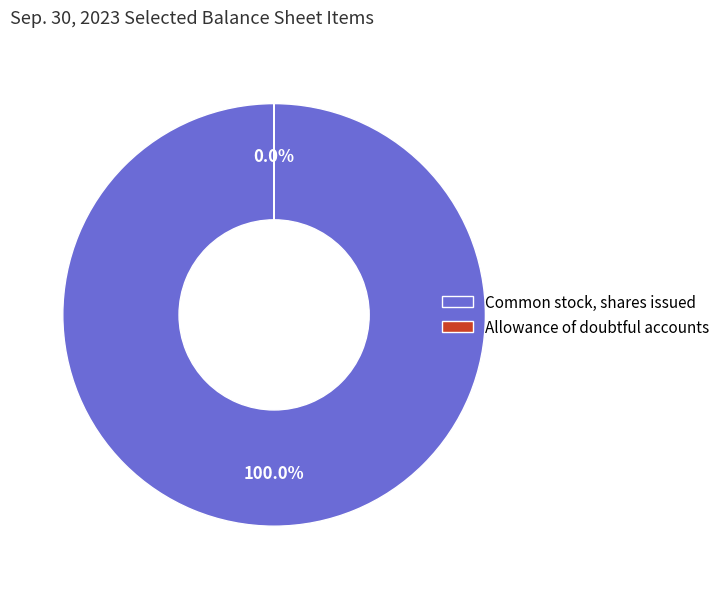

Which slice represents more than half of the pie?

Common stock, shares issued